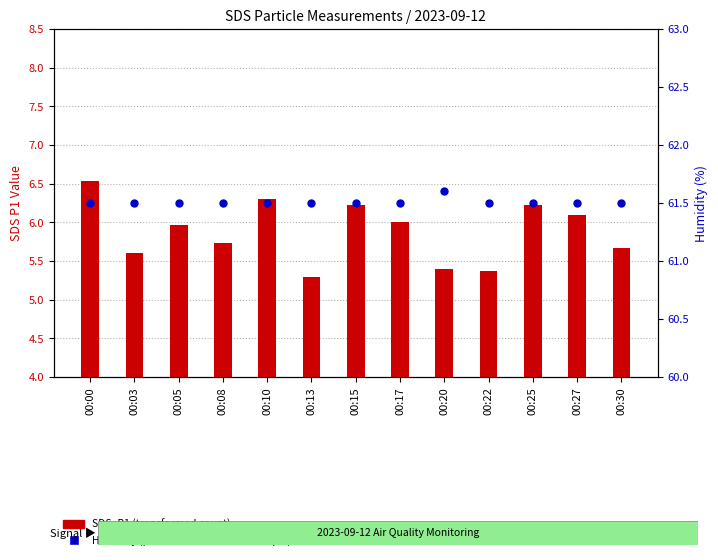

What are all the series names shown in the legend?

SDS_P1 (transformed count), Humidity (percentile rank)